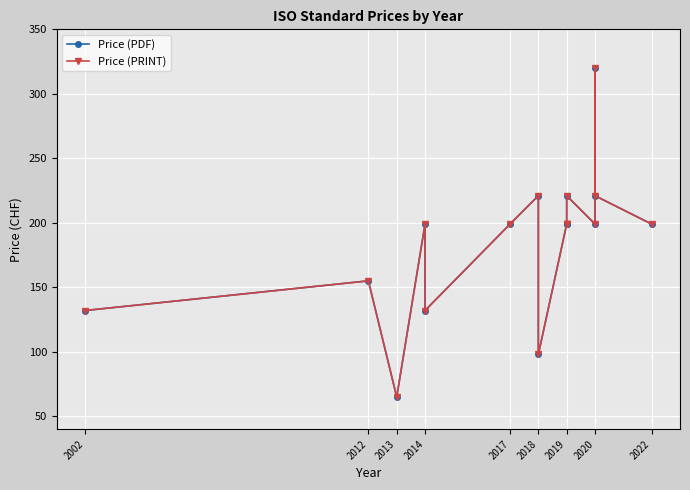

Which has a higher value, 2020 or 2002?

2020